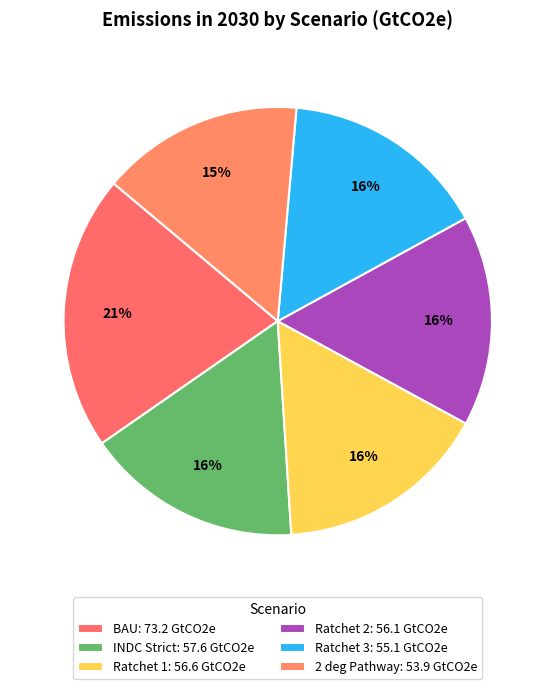

Rank the categories by value from lowest to highest.

2 deg Pathway, Ratchet 3, Ratchet 2, Ratchet 1, INDC Strict, BAU